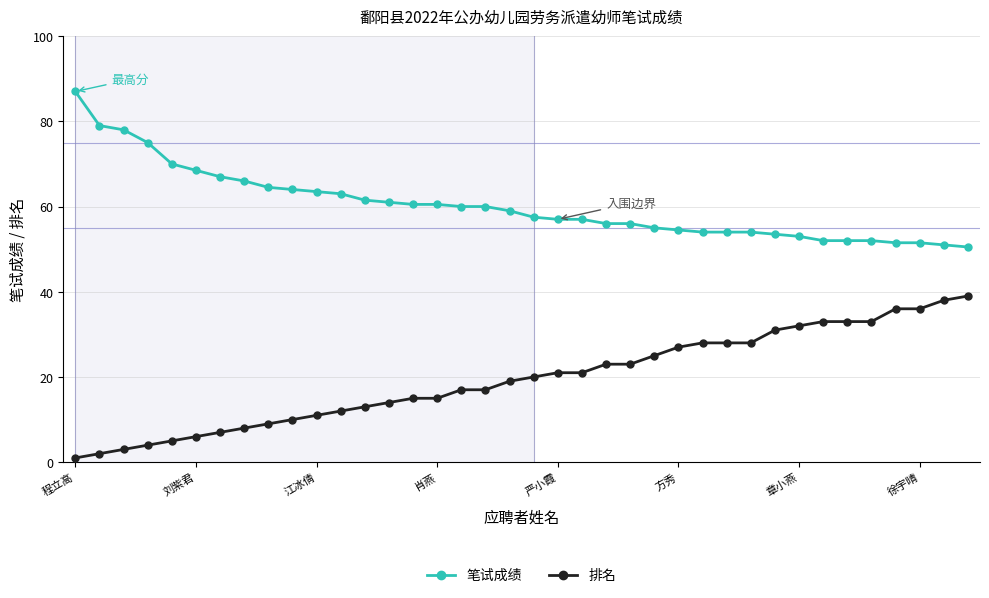

What is the difference between the second highest and second lowest values in the 笔试成绩 series?

28.0